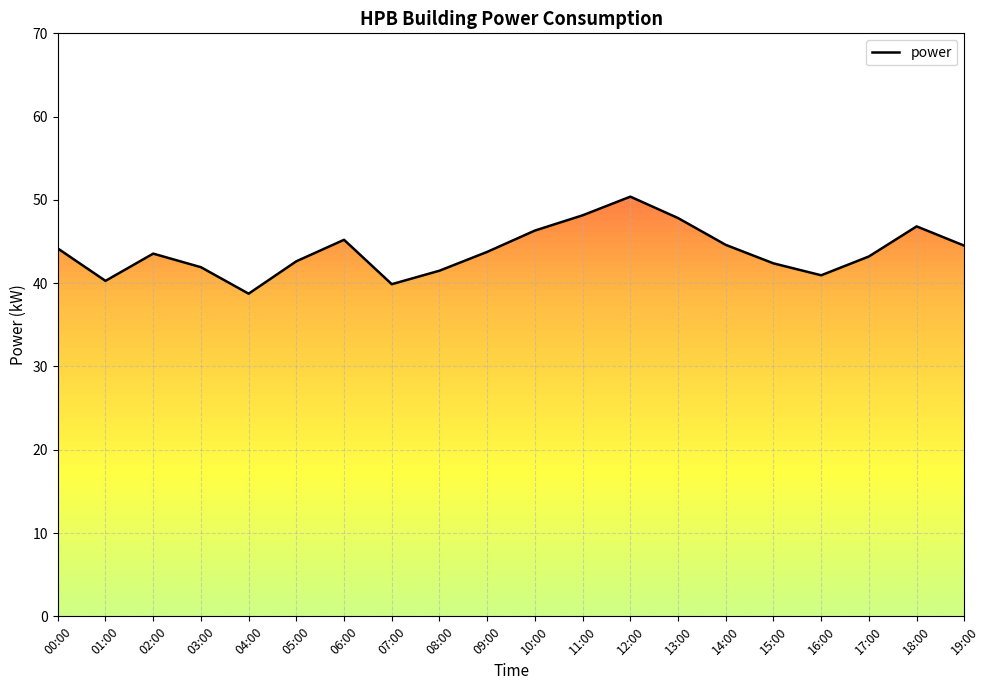

What is the ratio of the value at 18:00 to the value at 14:00?

1.0